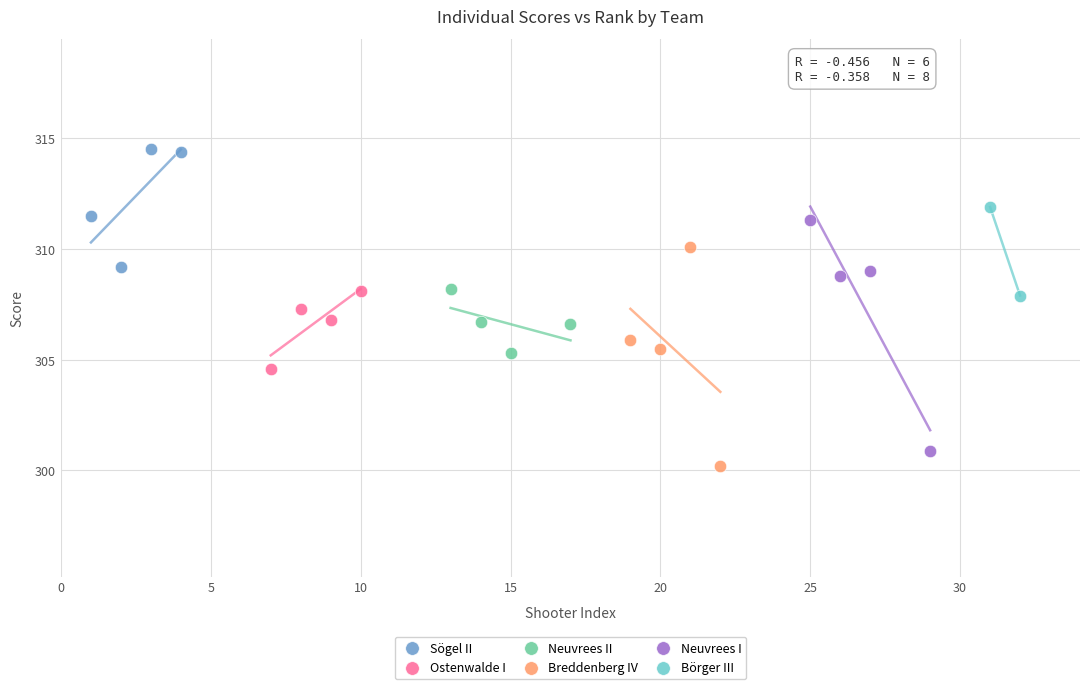

Which series has the widest spread of Y values?

Neuvrees I